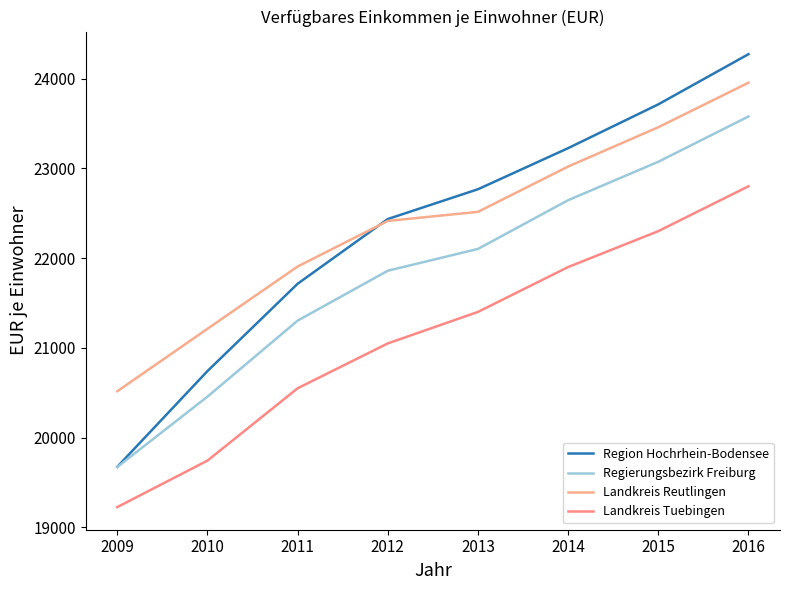

How many lines are shown in the chart?

4